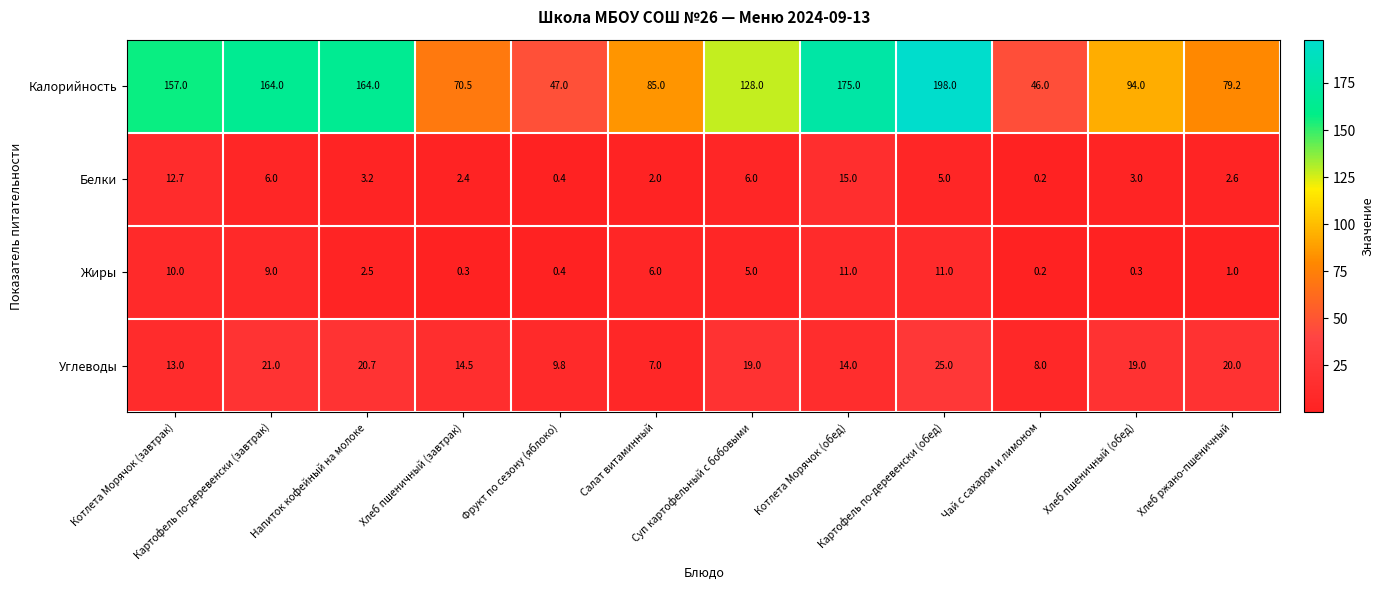

What is the sum of all Углеводы values?

191.0